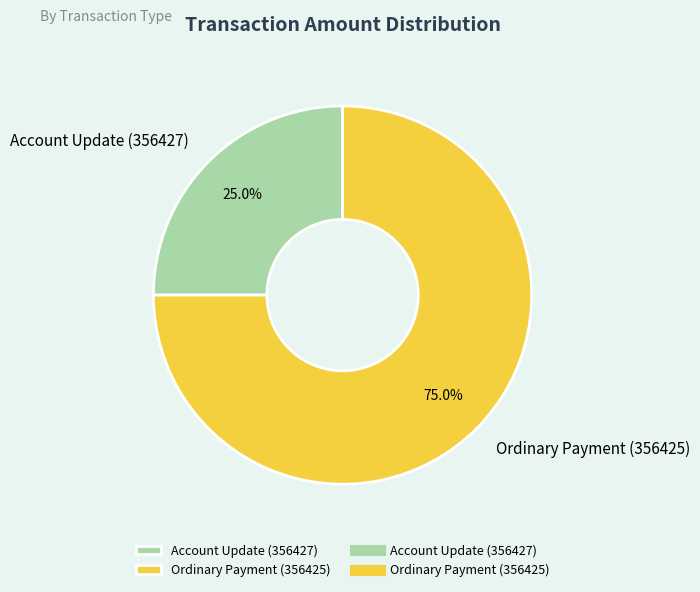

To the nearest percent, what portion does Account Update (356427) represent?

25%